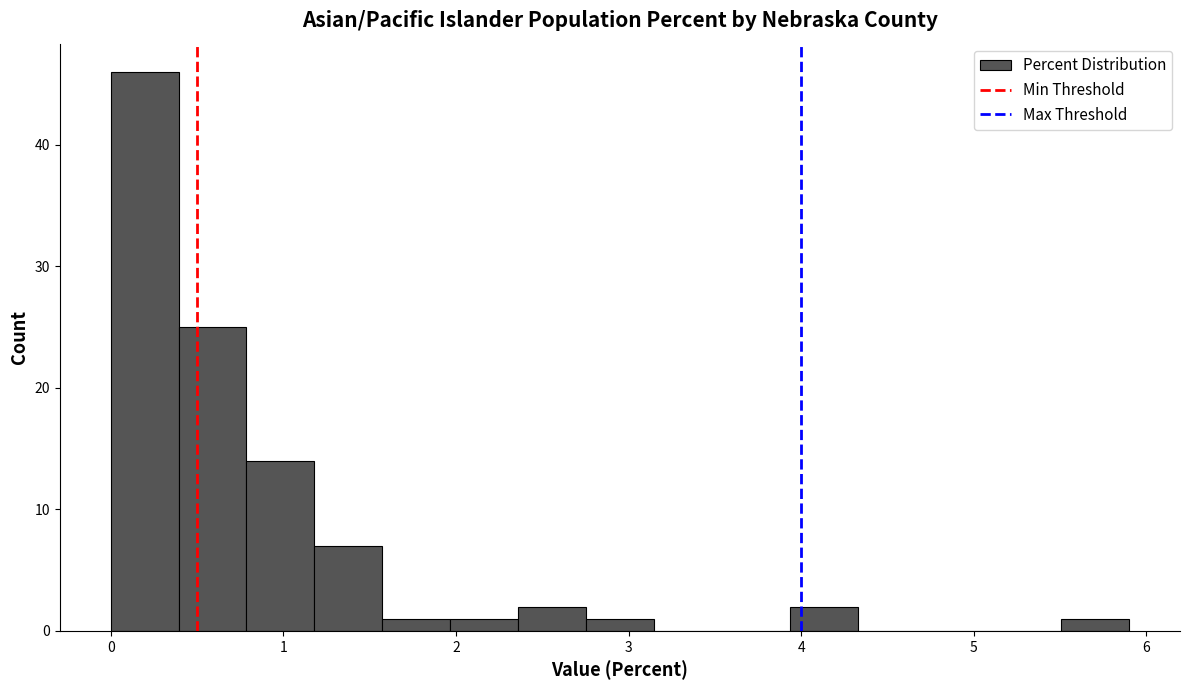

Around what value on the x-axis is the tallest bar? Give the approximate position of its centre, as read against the axis.

0.2